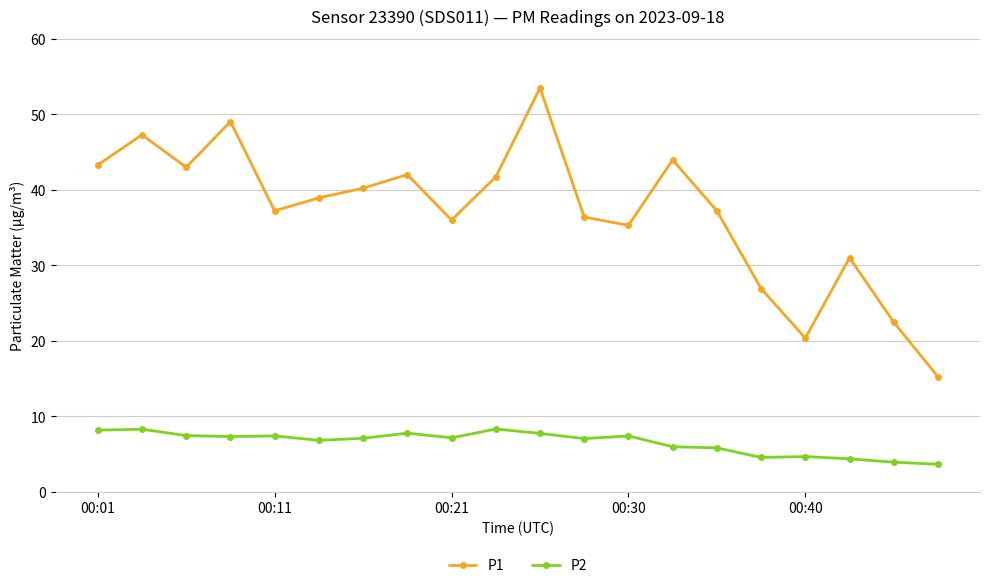

Which series has the largest total across all categories?

P1